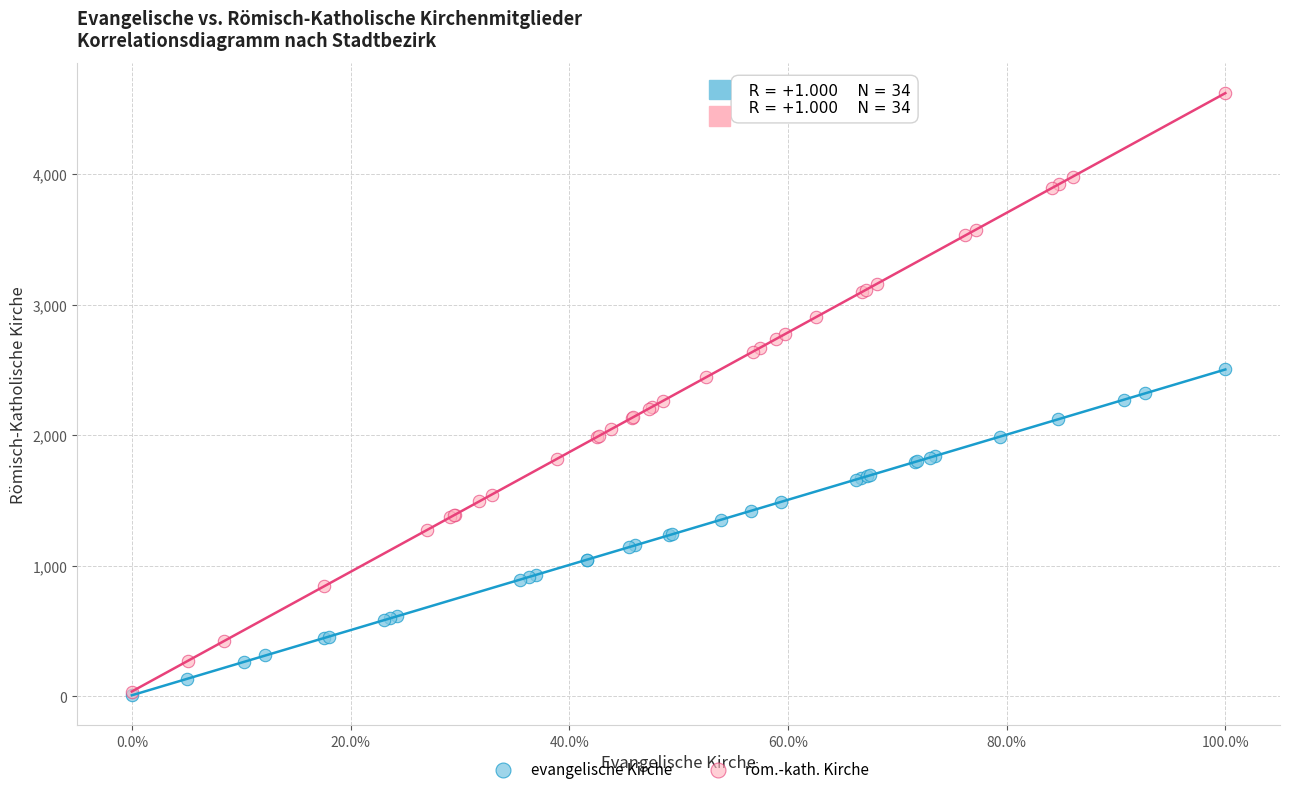

Which series contains the highest Y value?

röm.-kath. Kirche